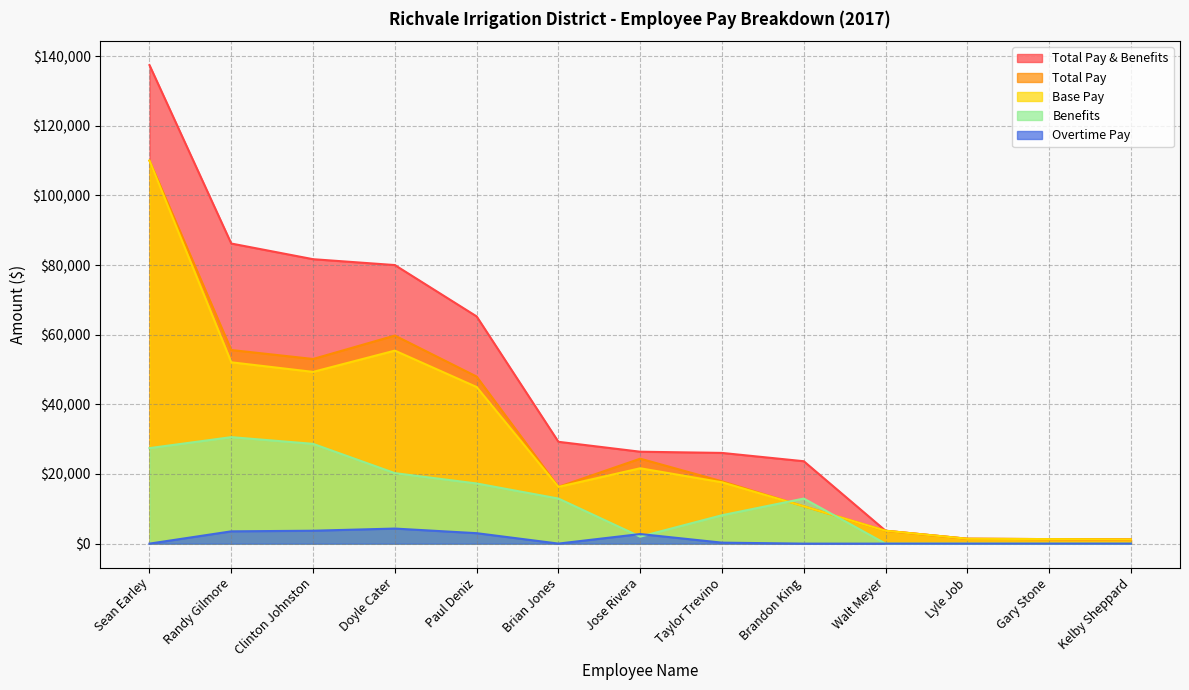

Reading left to right, transcribe all the data shown in this chart.

Base Pay: Sean Earley=110000.0	Randy Gilmore=52077.4	Clinton Johnston=49324.2	Doyle Cater=55431.0	Paul Deniz=44978.5	Brian Jones=16289.0	Jose Rivera=21642.8	Taylor Trevino=17613.8	Brandon King=10722.0	Walt Meyer=3700.0	Lyle Job=1400.0	Gary Stone=1300.0	Kelby Sheppard=1200.0
Total Pay: Sean Earley=110000.0	Randy Gilmore=55605.3	Clinton Johnston=53030.1	Doyle Cater=59756.5	Paul Deniz=47980.5	Brian Jones=16301.8	Jose Rivera=24396.3	Taylor Trevino=17895.1	Brandon King=10722.0	Walt Meyer=3700.0	Lyle Job=1400.0	Gary Stone=1300.0	Kelby Sheppard=1200.0
Benefits: Sean Earley=27427.0	Randy Gilmore=30582.0	Clinton Johnston=28656.3	Doyle Cater=20245.3	Paul Deniz=17275.0	Brian Jones=12943.0	Jose Rivera=2000.0	Taylor Trevino=8154.9	Brandon King=12943.0	Walt Meyer=0.0	Lyle Job=0.0	Gary Stone=0.0	Kelby Sheppard=0.0
Overtime Pay: Sean Earley=0.0	Randy Gilmore=3527.9	Clinton Johnston=3705.9	Doyle Cater=4325.5	Paul Deniz=3002.0	Brian Jones=12.8	Jose Rivera=2753.5	Taylor Trevino=281.2	Brandon King=0.0	Walt Meyer=0.0	Lyle Job=0.0	Gary Stone=0.0	Kelby Sheppard=0.0
Total Pay & Benefits: Sean Earley=137427.0	Randy Gilmore=86187.3	Clinton Johnston=81686.4	Doyle Cater=80001.8	Paul Deniz=65255.5	Brian Jones=29244.8	Jose Rivera=26396.3	Taylor Trevino=26050.0	Brandon King=23665.0	Walt Meyer=3700.0	Lyle Job=1400.0	Gary Stone=1300.0	Kelby Sheppard=1200.0